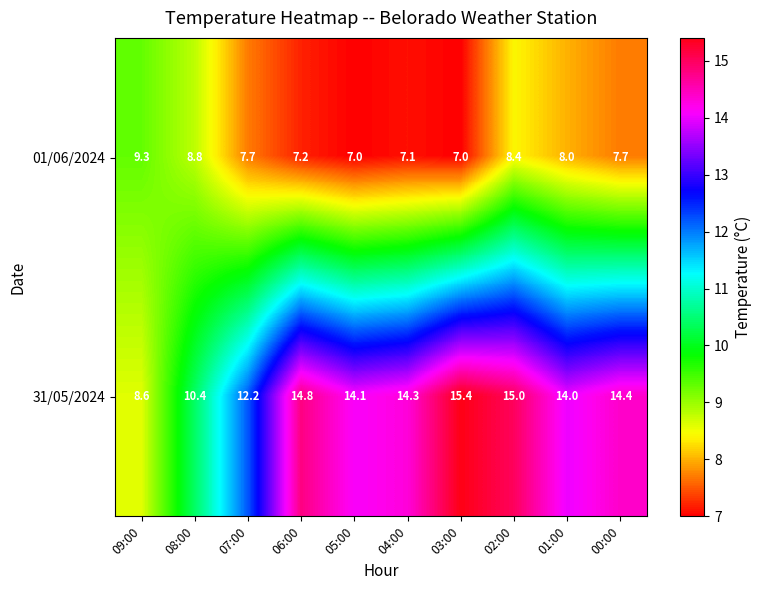

Reading right to left, what are all the values shown in this chart?

01/06/2024: 7.7	8.0	8.4	7.0	7.1	7.0	7.2	7.7	8.8	9.3
31/05/2024: 14.4	14.0	15.0	15.4	14.3	14.1	14.8	12.2	10.4	8.6